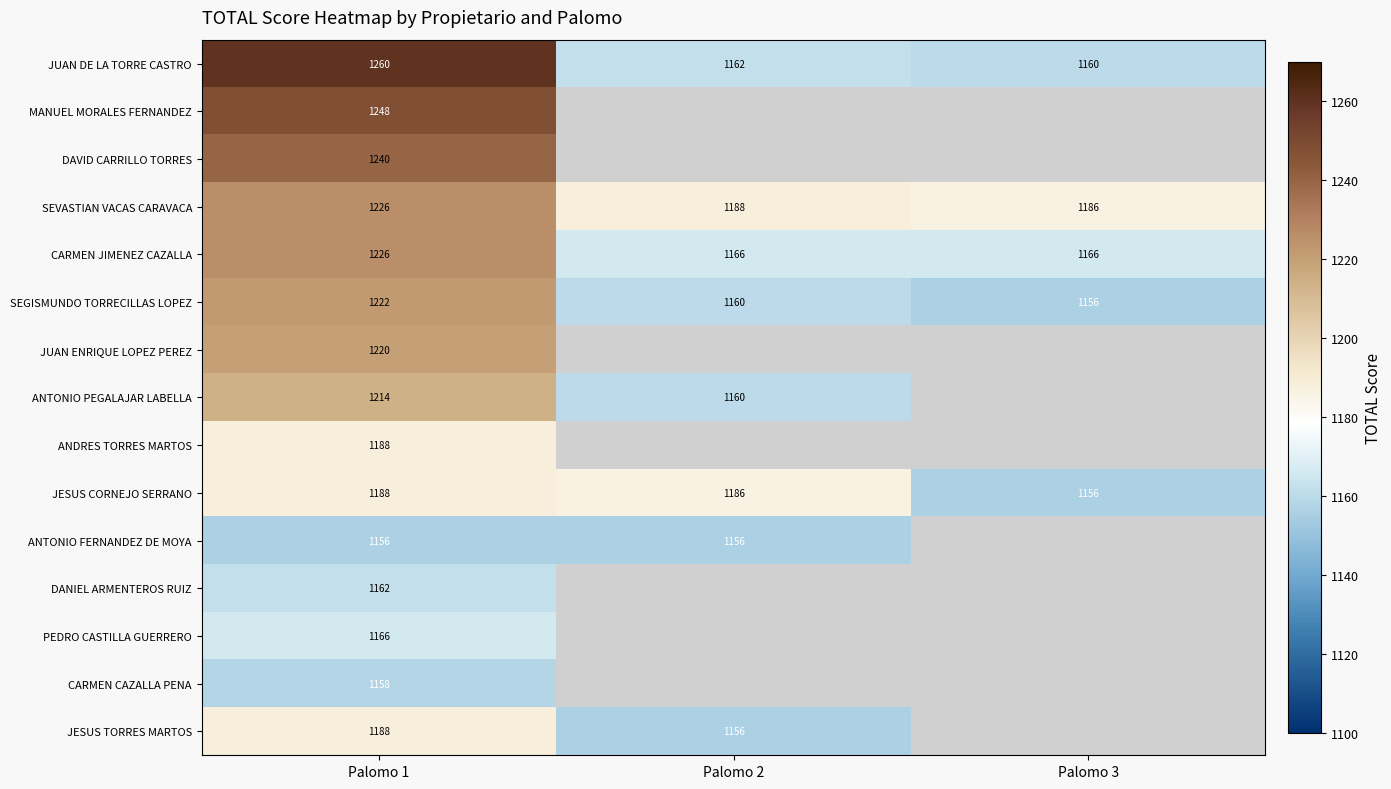

At which label does SEGISMUNDO TORRECILLAS LOPEZ reach its minimum?

Palomo 3